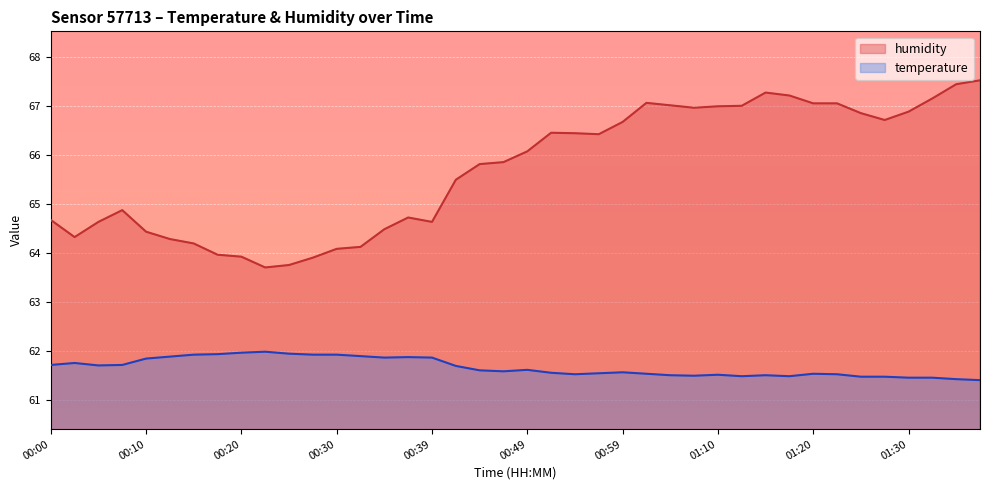

What is the highest value of the temperature series?

62.0